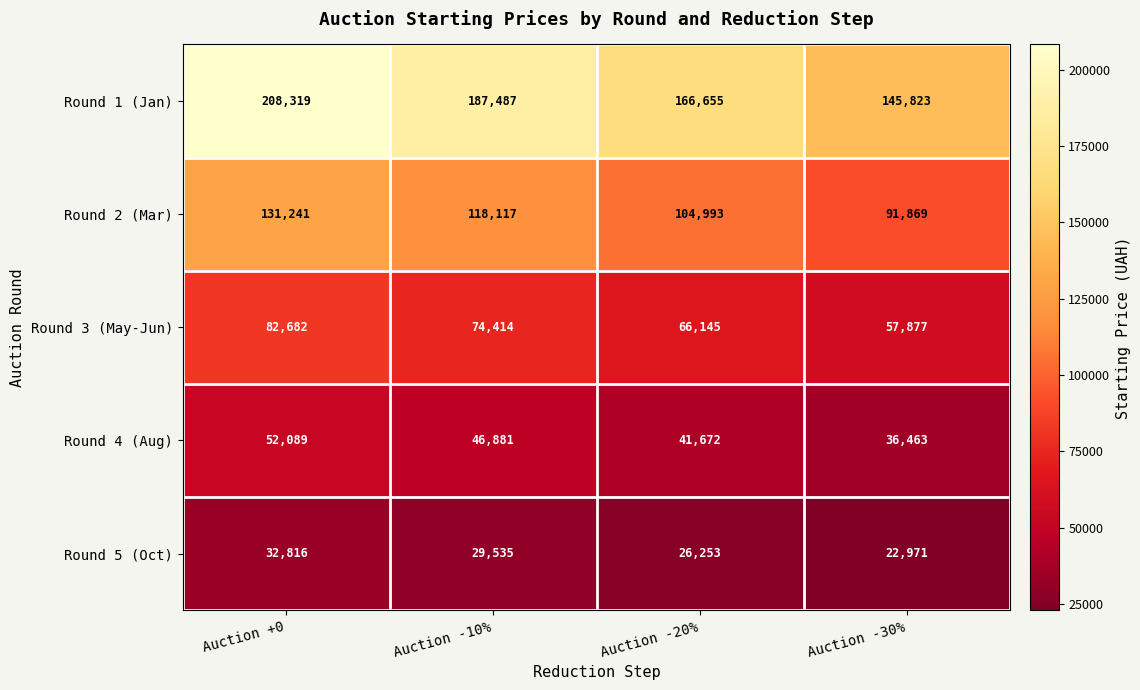

Which series has the largest total across all categories?

Round 1 (Jan)